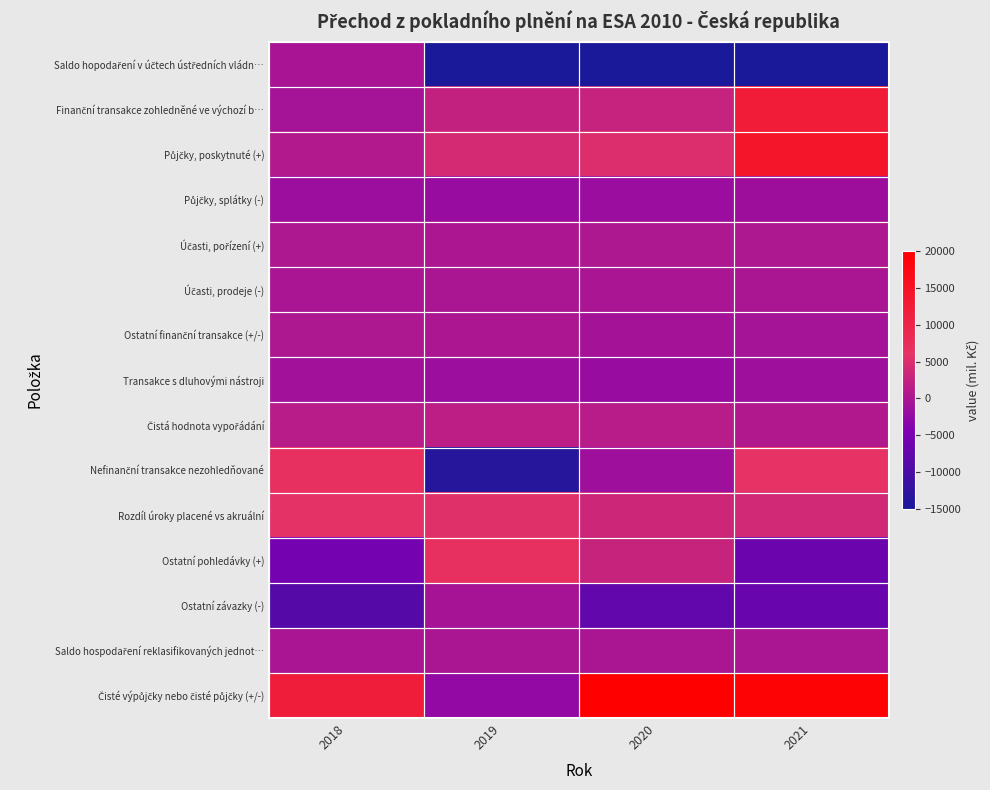

Which has a higher value, 2021 or 2020?

2020